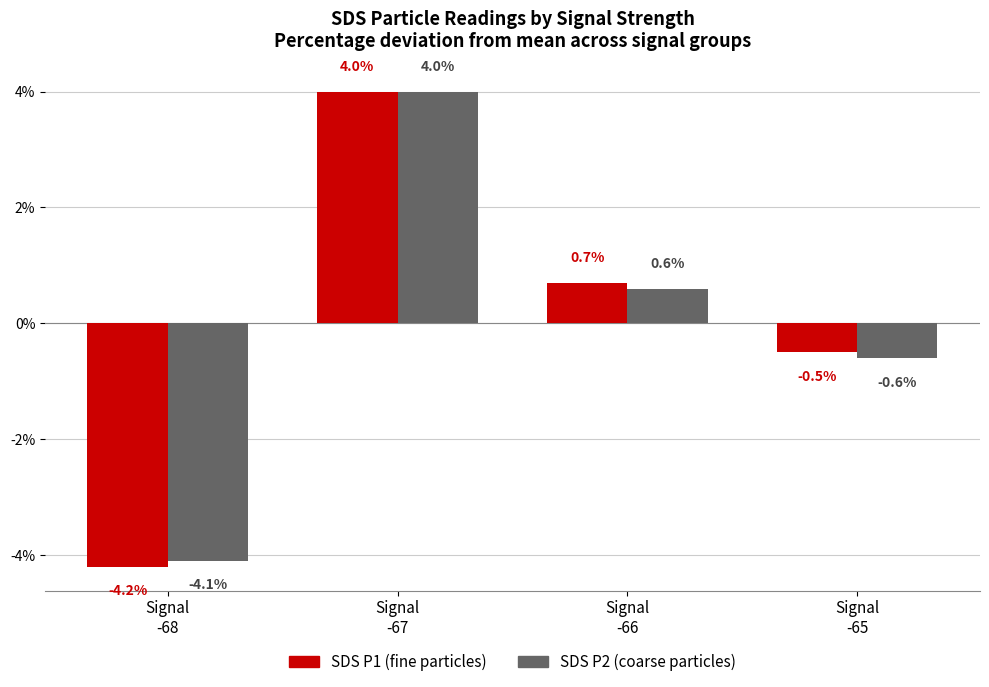

Which series has the largest range (max minus min)?

SDS P1 (fine particles)